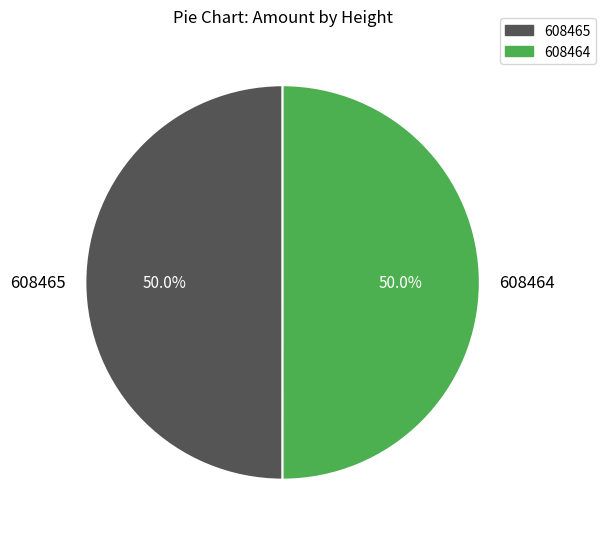

What is the total percentage of 608465 and 608464?

100.0%